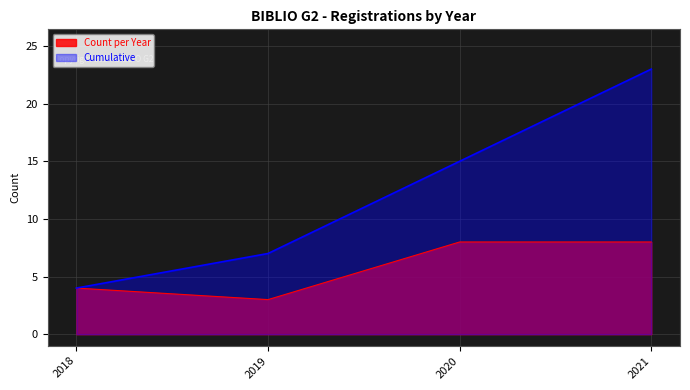

True or false: Cumulative has a value of 4 at 2019.

False